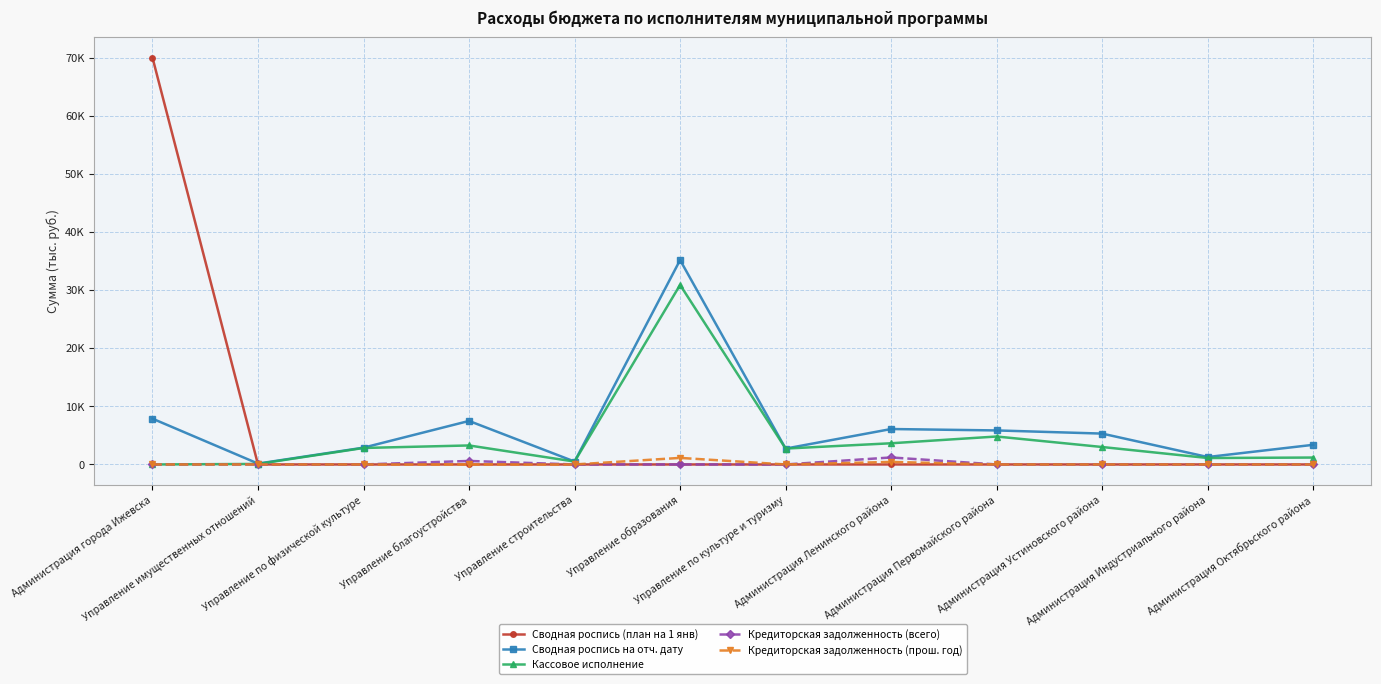

Does the chart have visible grid lines?

Yes